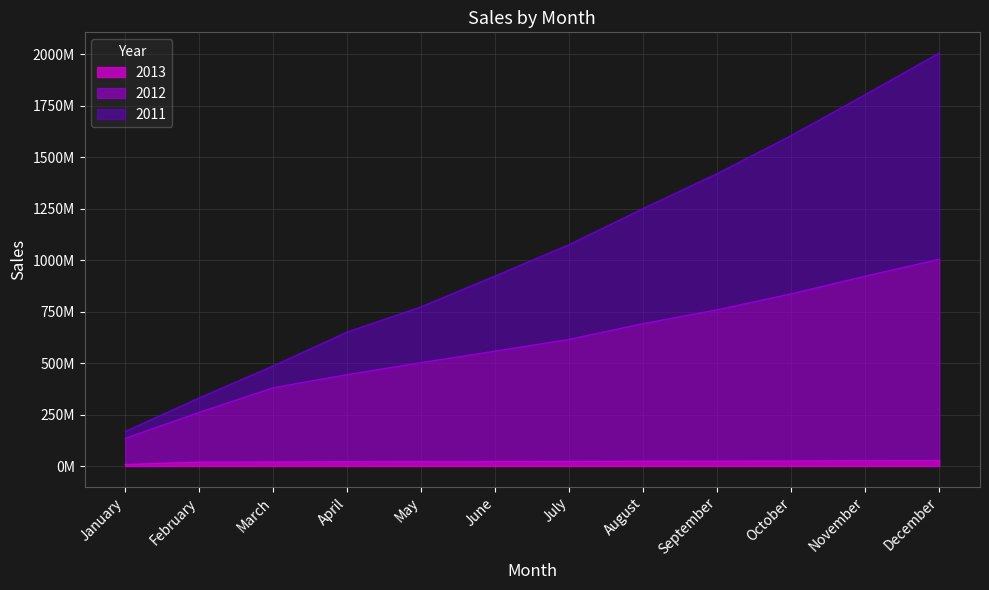

Rank the series at December from lowest to highest value.

2013, 2012, 2011